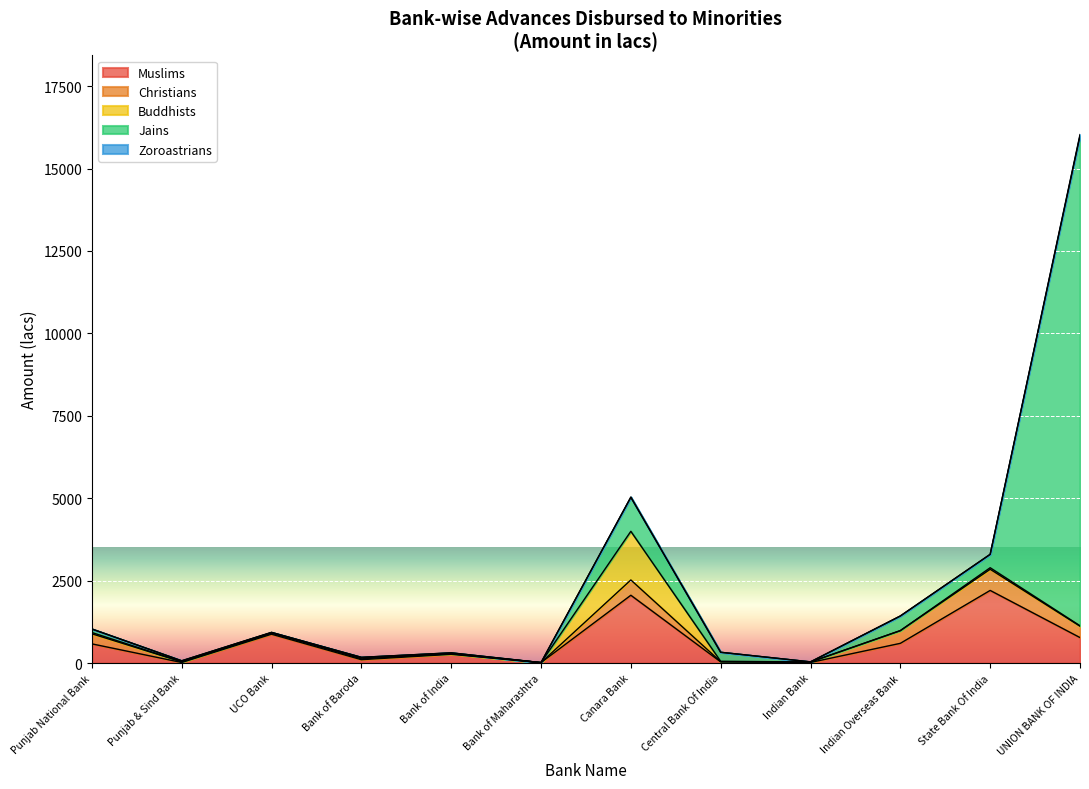

How many times do BUDHISTS_AMOUNT and JAINS_AMOUNT cross each other?

3